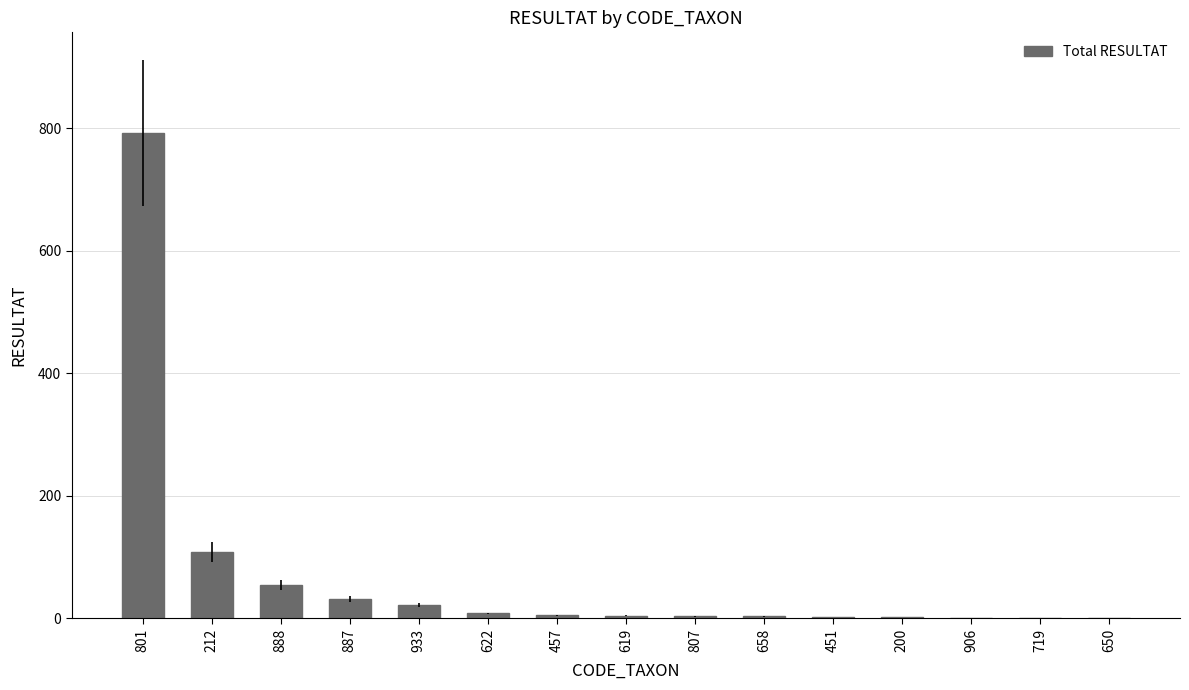

What is the sum of the values at 658 and 212?

111